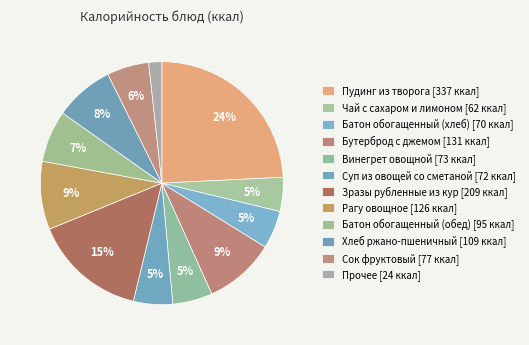

How many slices are in this pie chart?

12